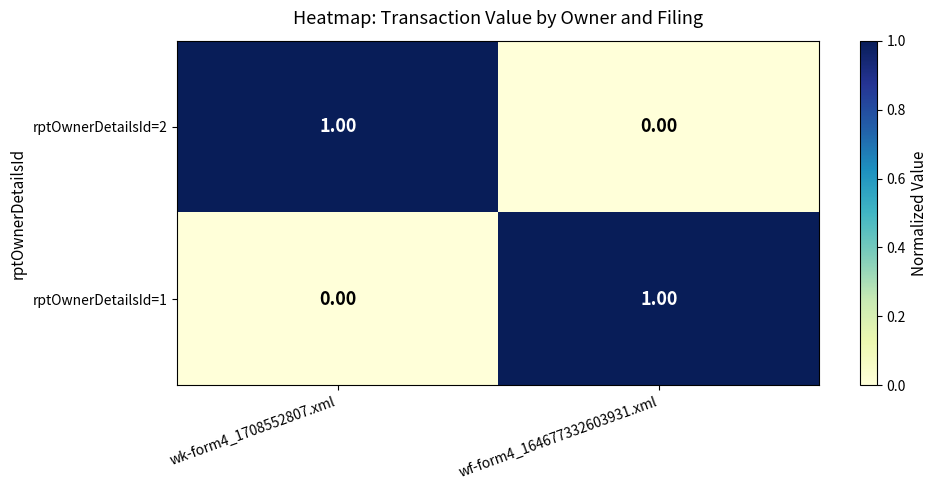

Rank the categories by rptOwnerDetailsId=2 value from lowest to highest.

wf-form4_164677332603931.xml, wk-form4_1708552807.xml